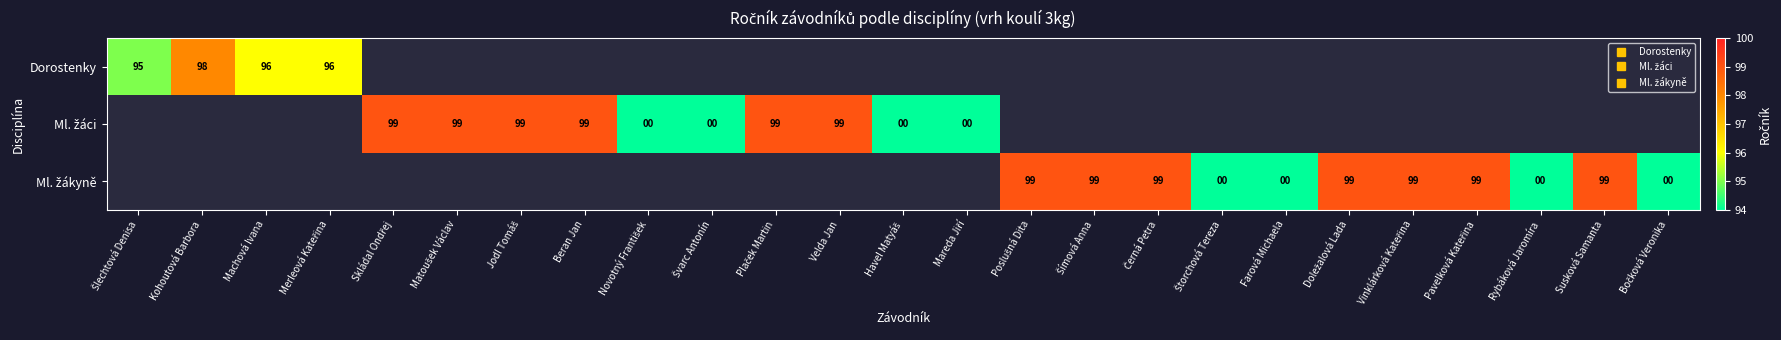

Which series has the widest spread of values?

Dorostenky